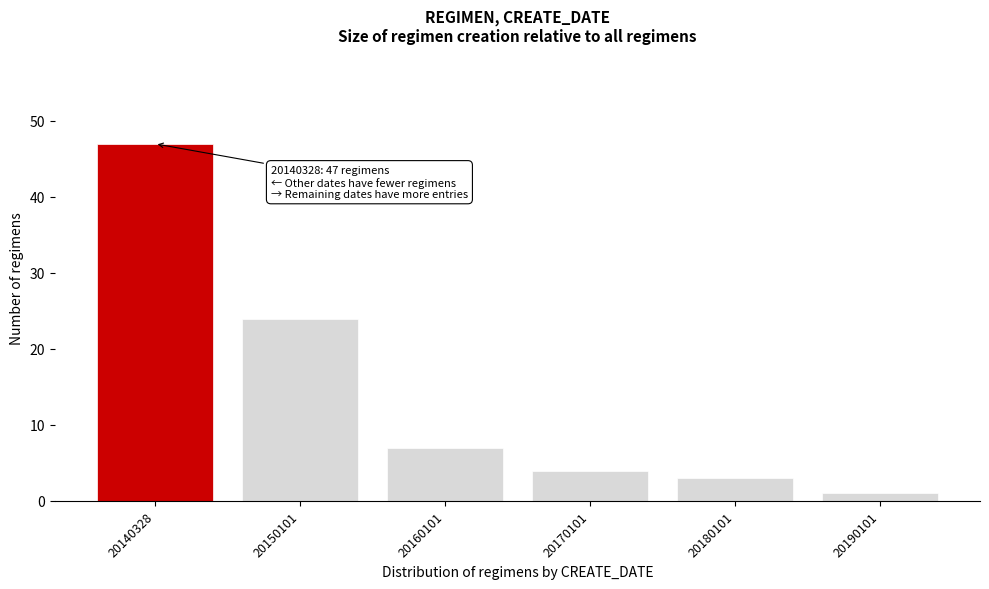

Reading left to right, extract all data points from this chart.

20140328=47	20150101=24	20160101=7	20170101=4	20180101=3	20190101=1